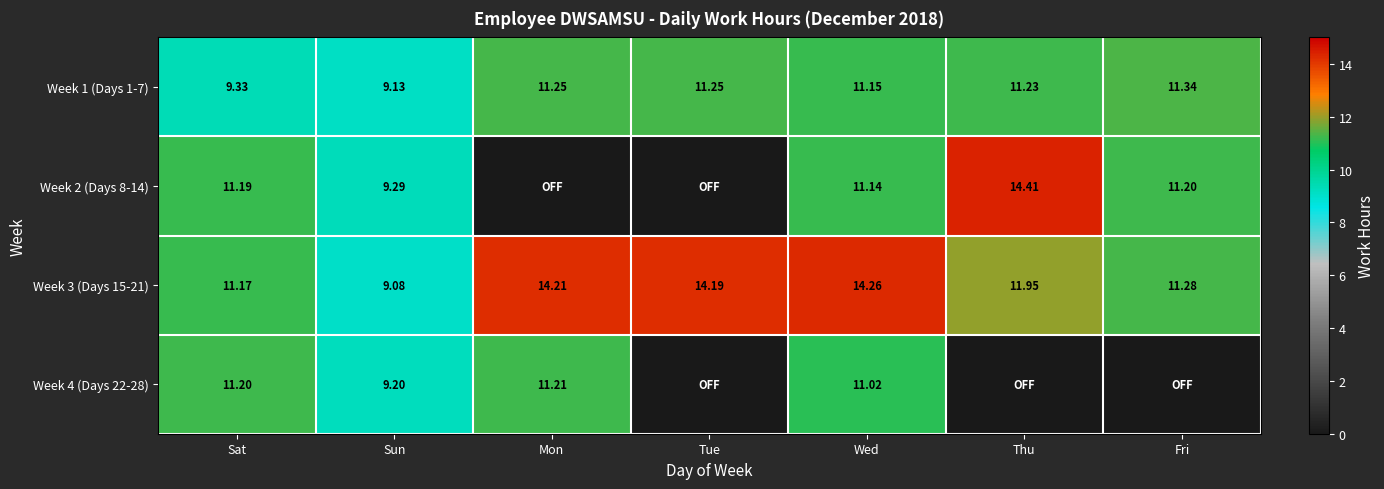

The Week 4 (Days 22-28) series shows 11.2 at Mon. True or false?

True